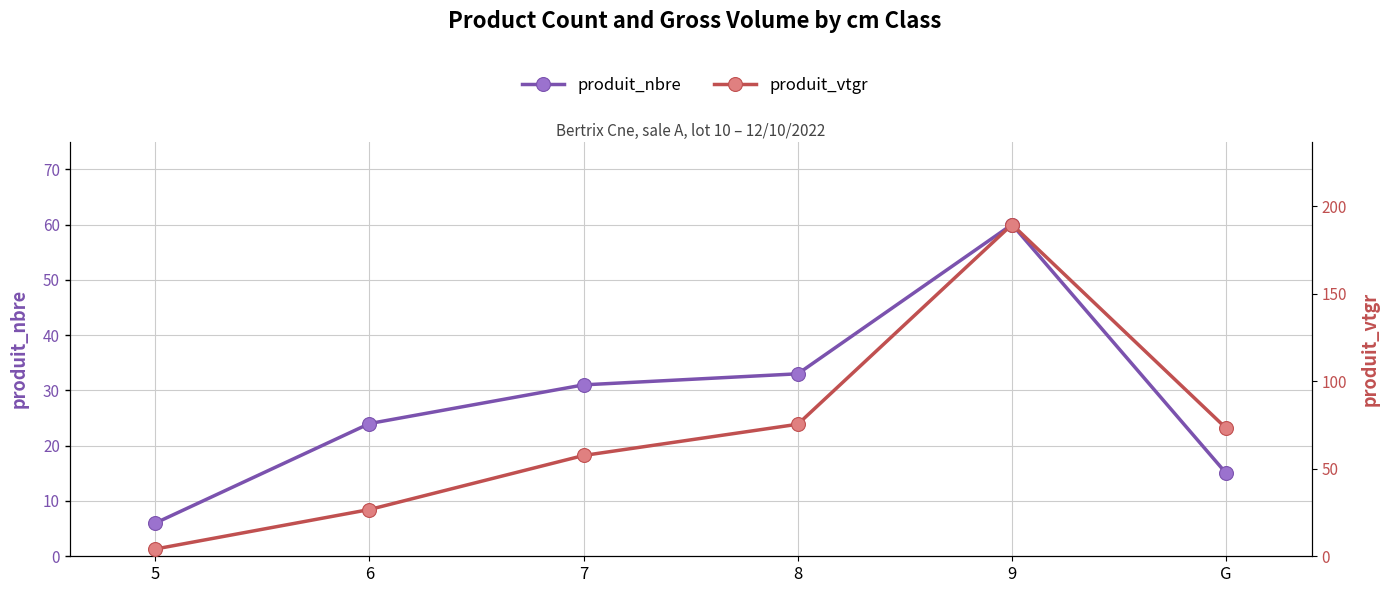

Where does the produit_vtgr series first go above 73?

8